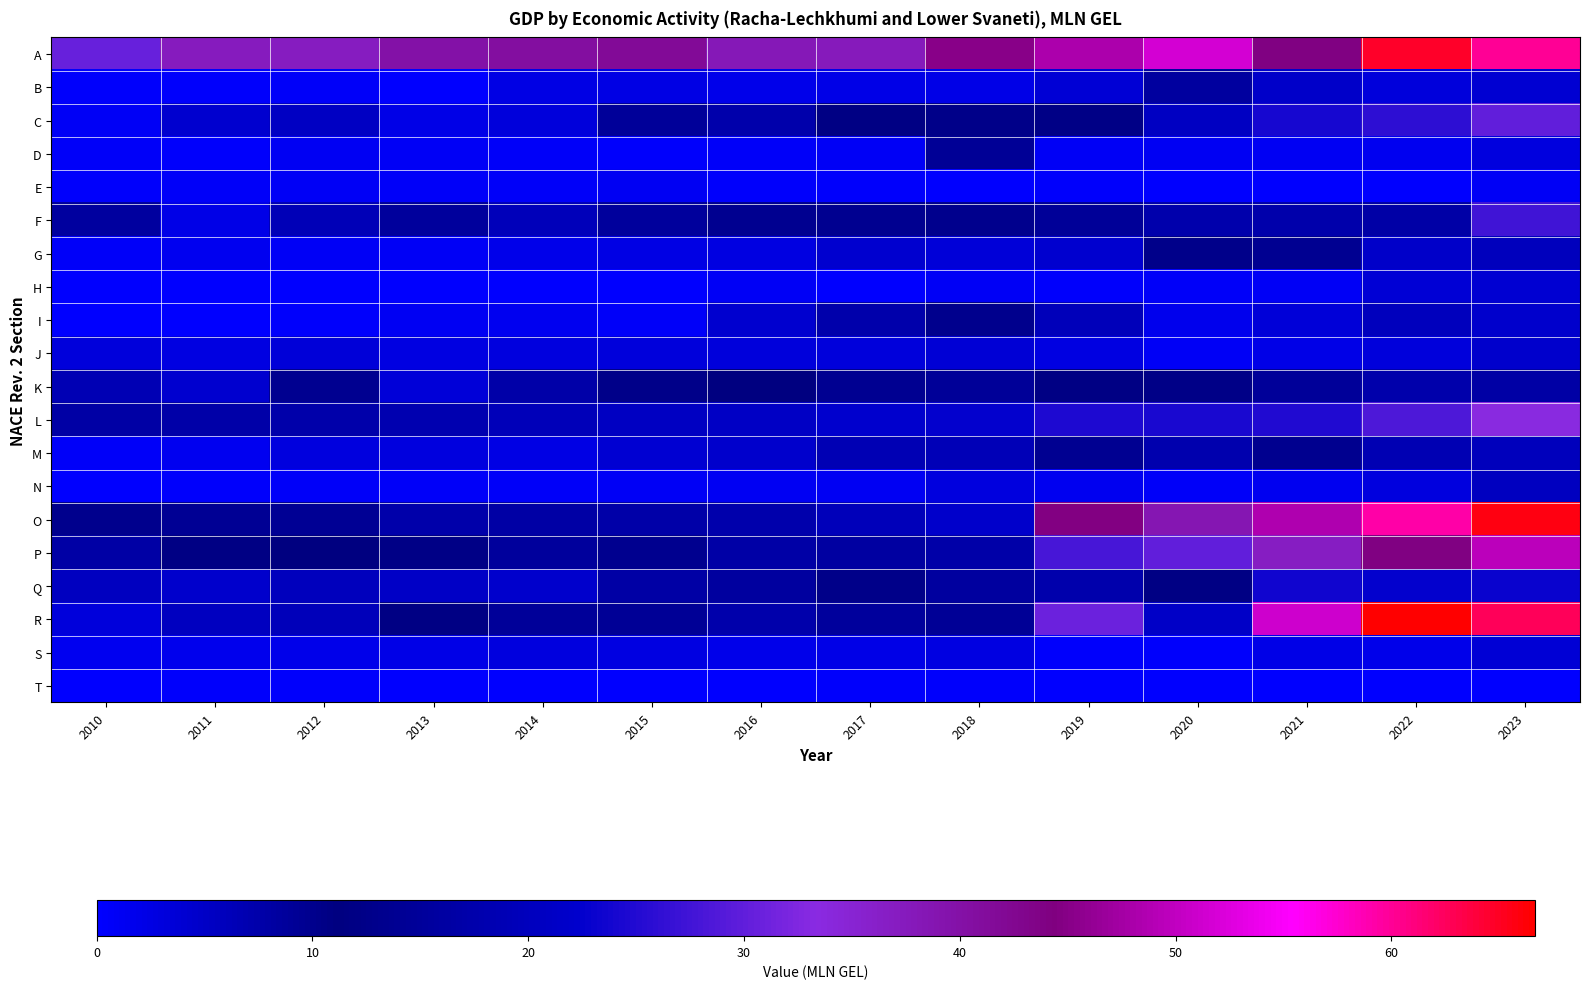

At how many categories does at least one series exceed 34?

13